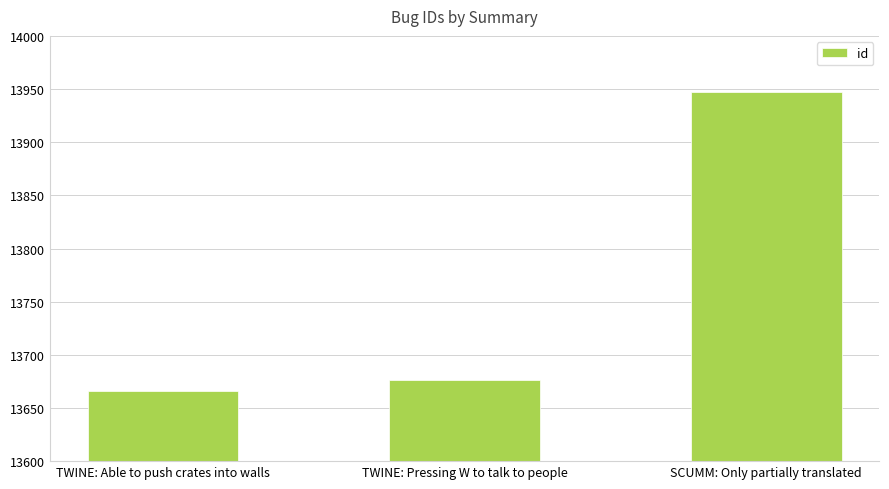

What is the label of the 2nd bar from the left?

TWINE: Pressing W to talk to people